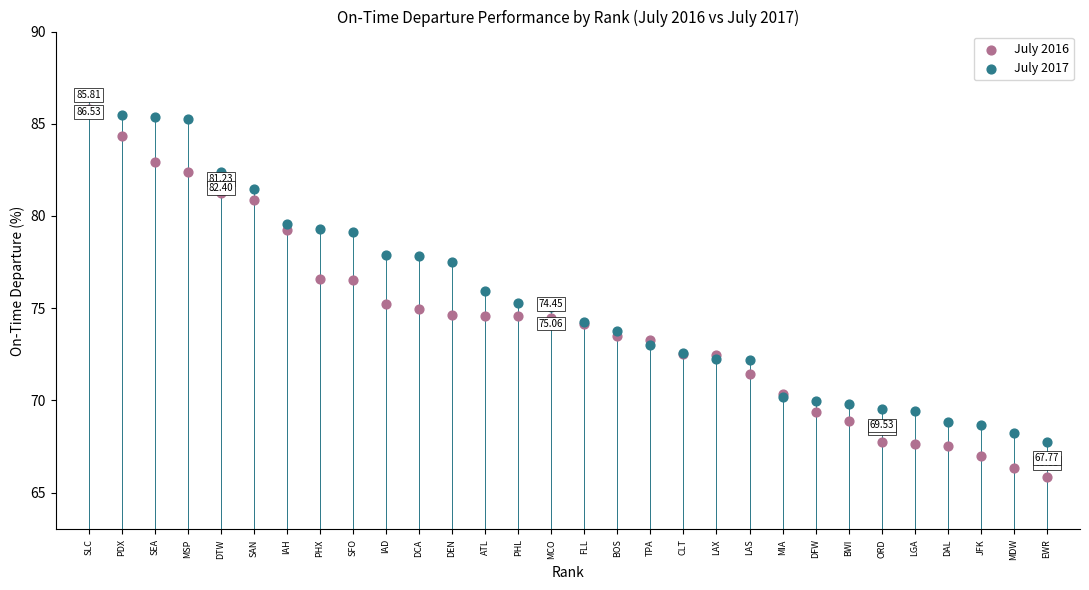

Which series contains the lowest Y value?

July 2016